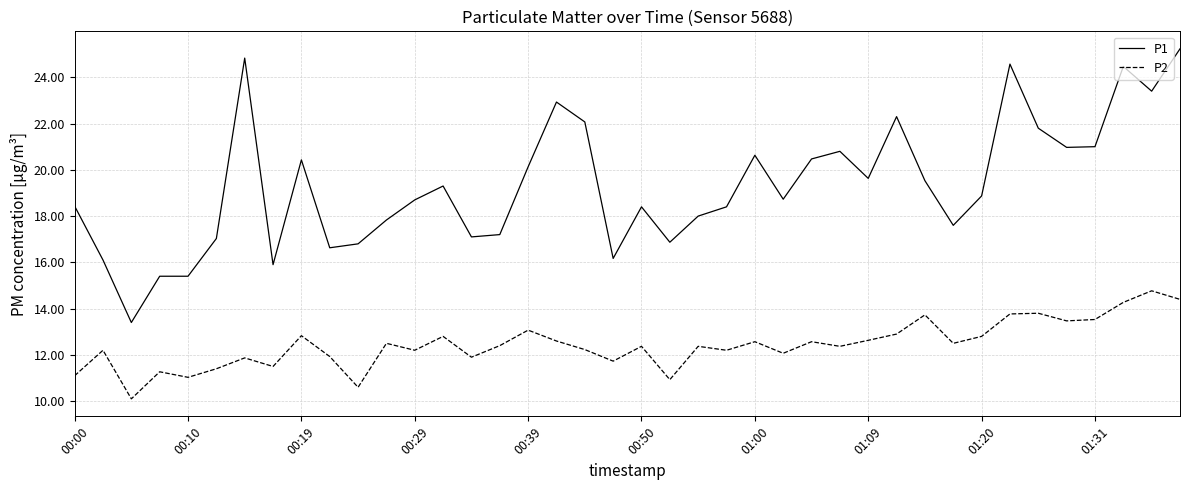

Does the chart display data point markers on the line(s)?

No